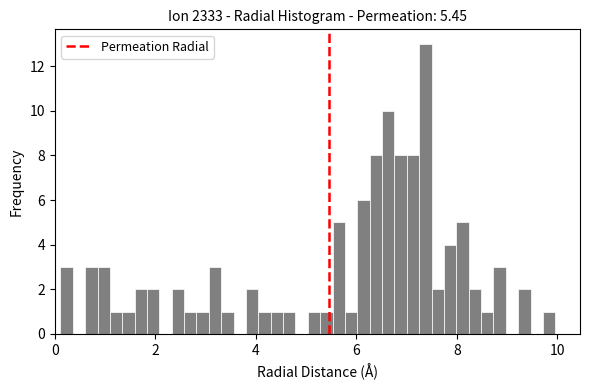

Around what value on the x-axis is the tallest bar? Give the approximate position of its centre, as read against the axis.

7.4